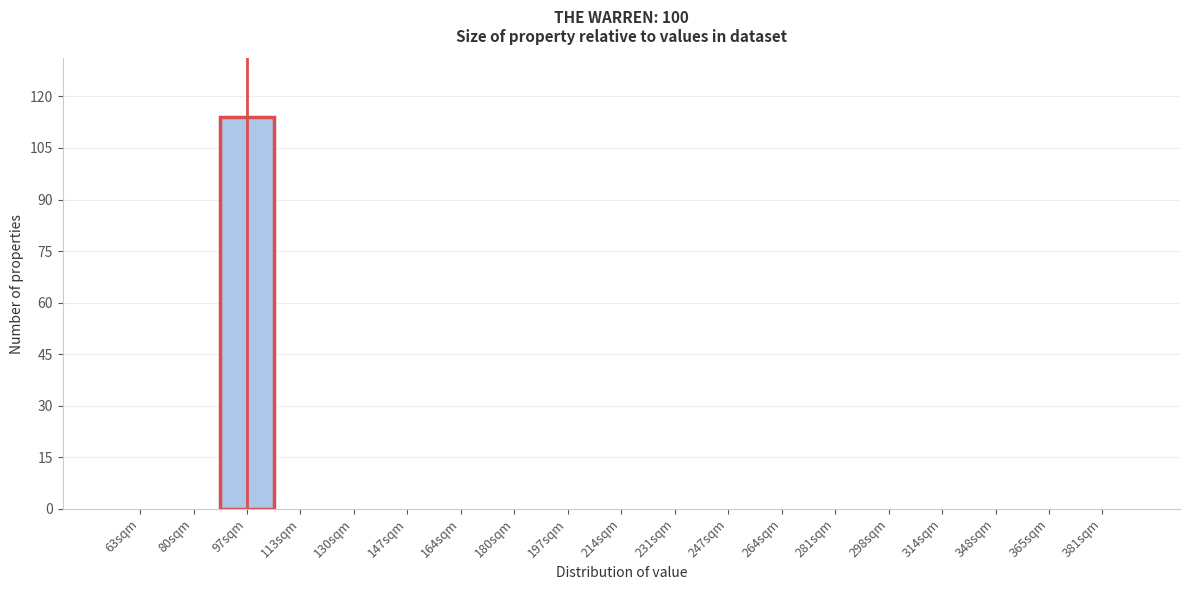

Reading left to right, list all the values displayed in this chart.

63sqm=0	80sqm=0	97sqm=114	113sqm=0	130sqm=0	147sqm=0	164sqm=0	180sqm=0	197sqm=0	214sqm=0	231sqm=0	247sqm=0	264sqm=0	281sqm=0	298sqm=0	314sqm=0	348sqm=0	365sqm=0	381sqm=0